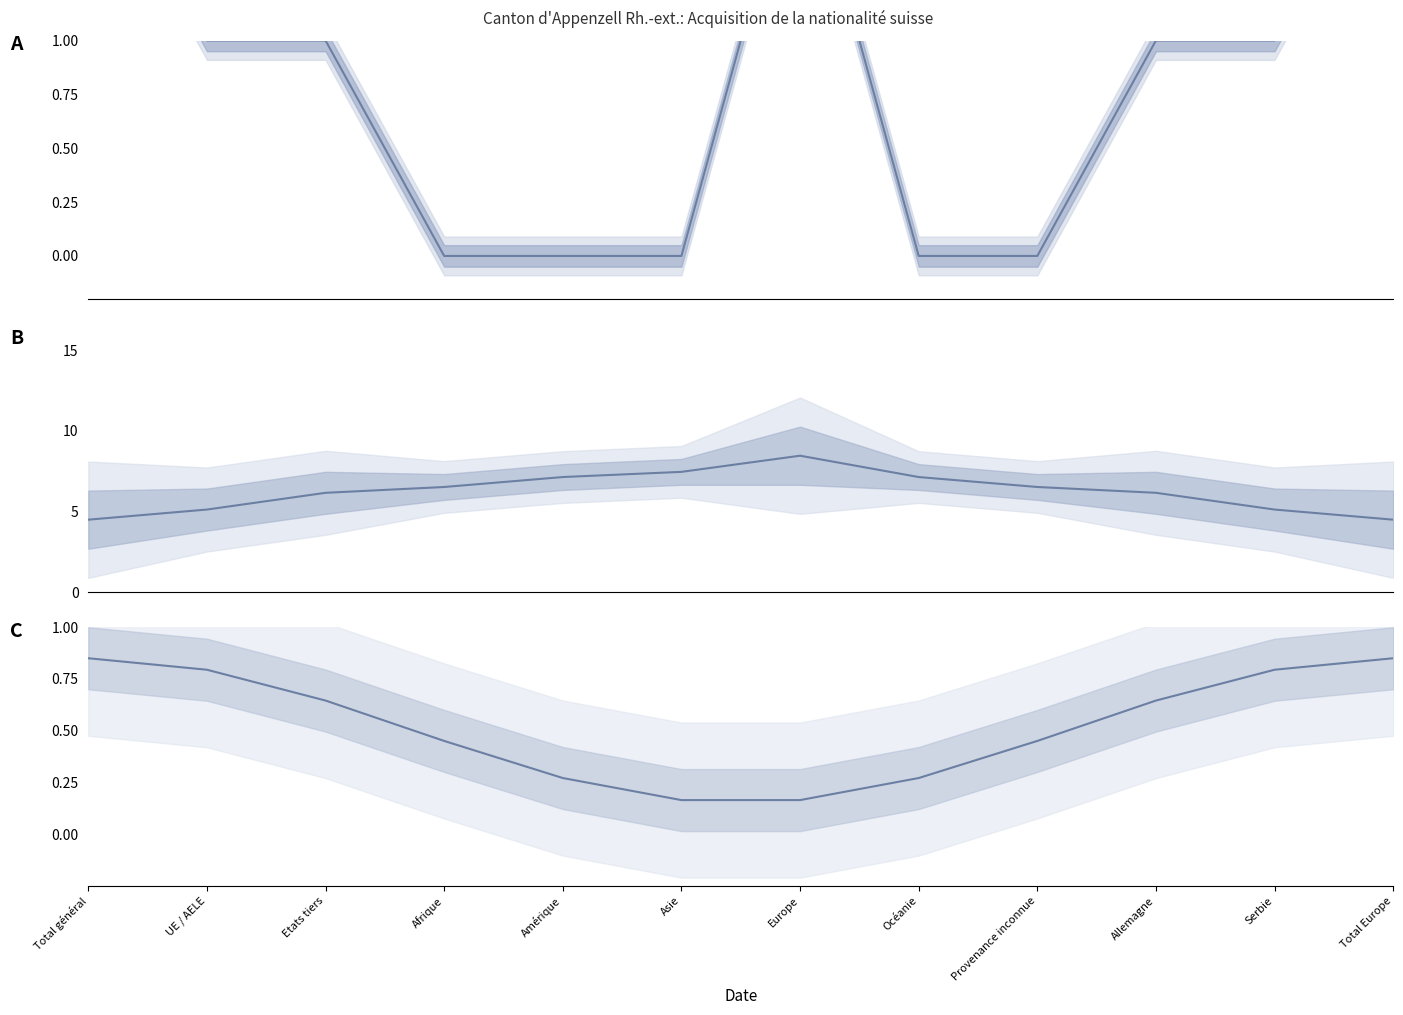

What is the value of the Naturalisations ordinaires point at the 1st from the left?

4.5